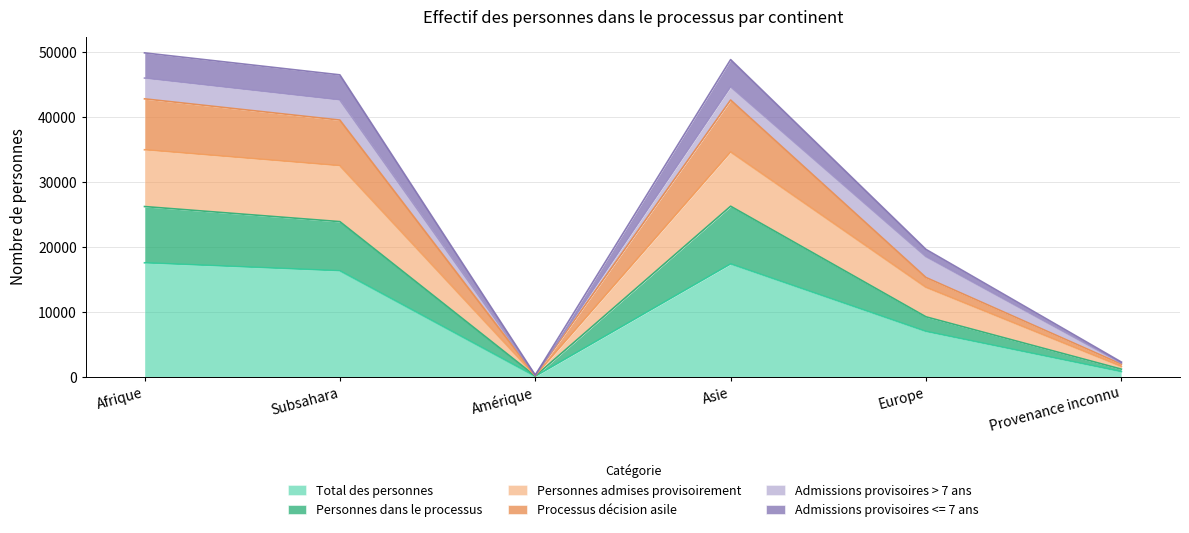

What is the highest value of the Total des personnes series?

17588